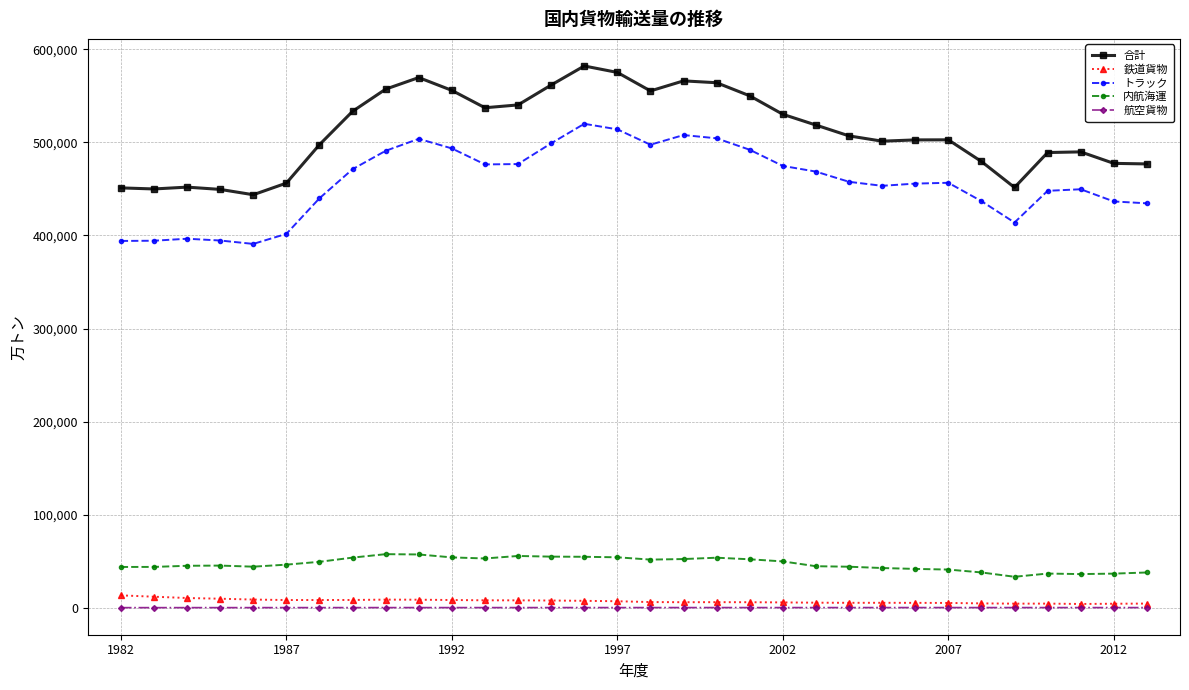

What is the highest value of the トラック series?

520054.5